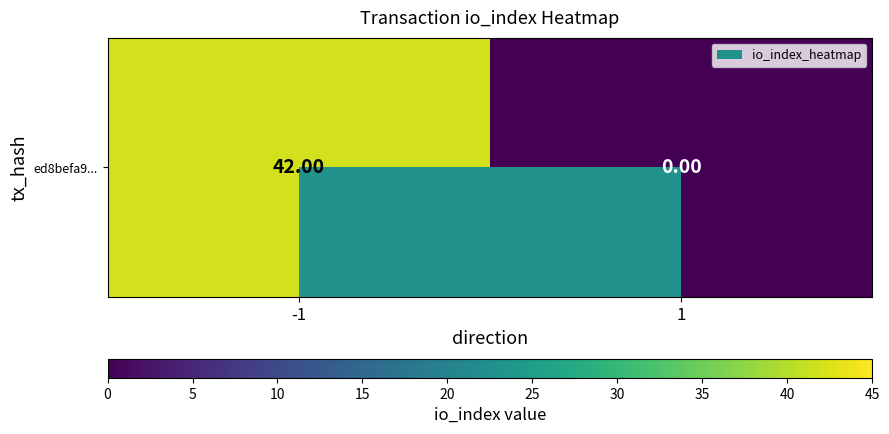

How many values are between 0 and 42?

2